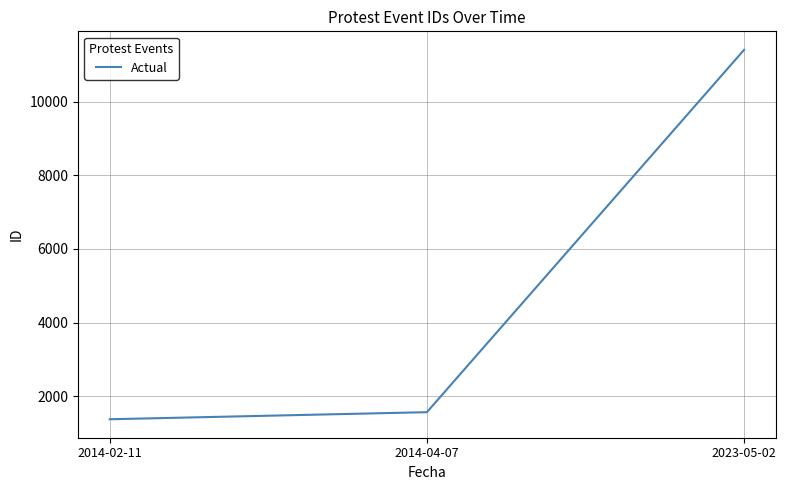

List the labels in order of value, largest first.

2023-05-02, 2014-04-07, 2014-02-11